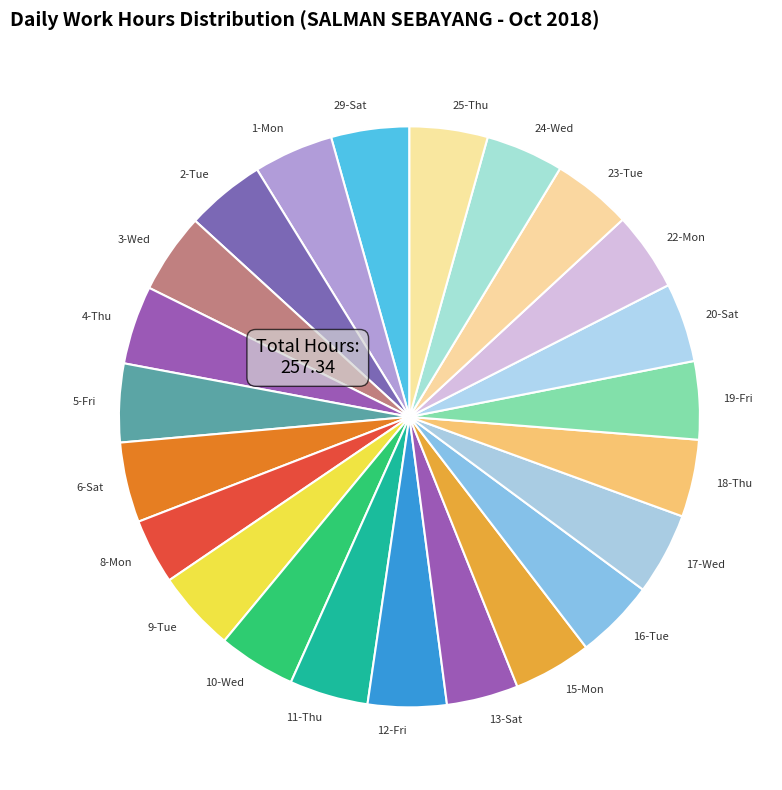

Approximately how many times larger is the value at 25-Thu compared to 24-Wed?

1.0